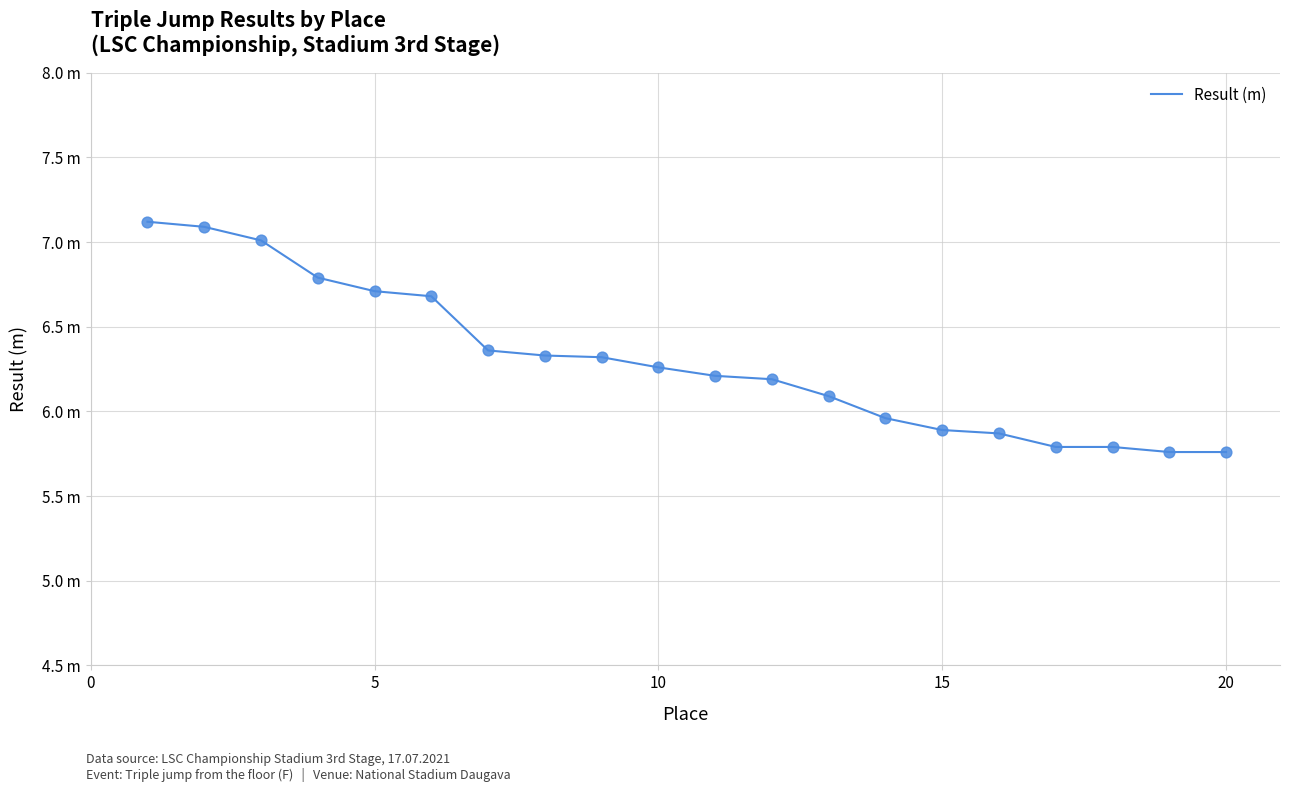

Is this an area chart (filled region under the line)?

No